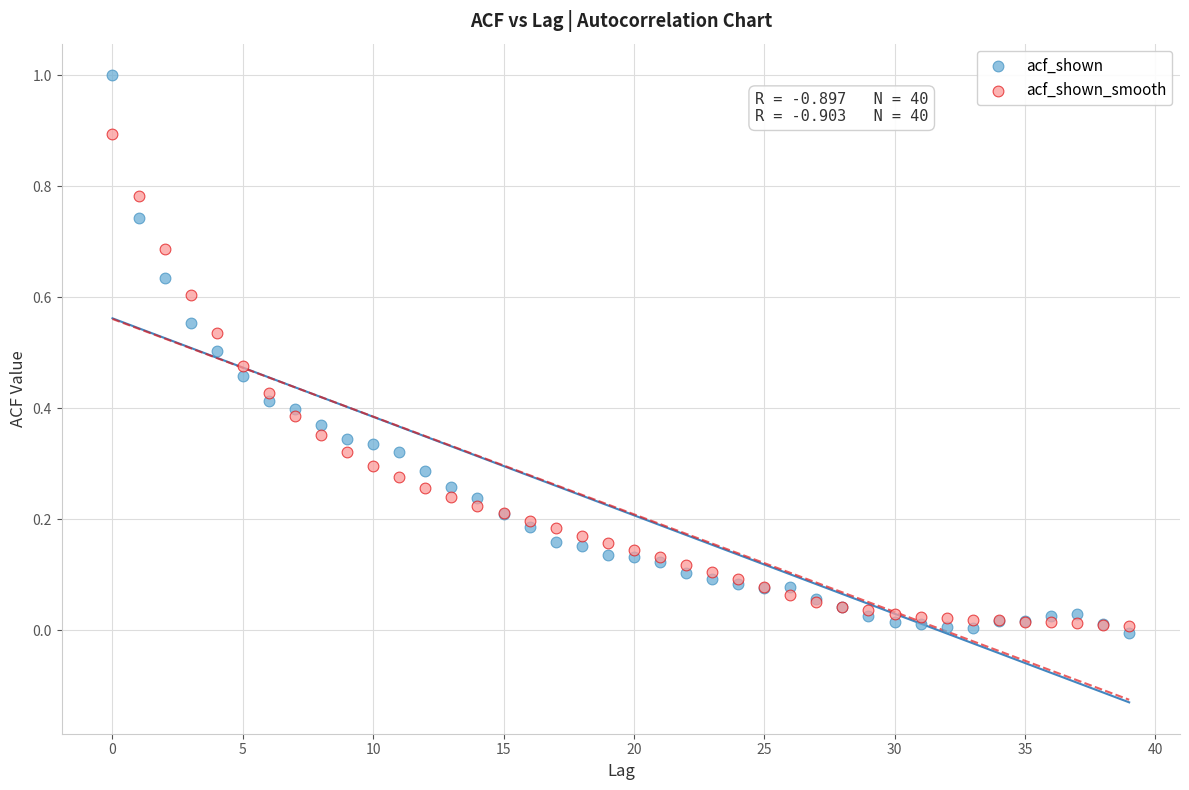

Which series contains the lowest Y value?

acf_shown